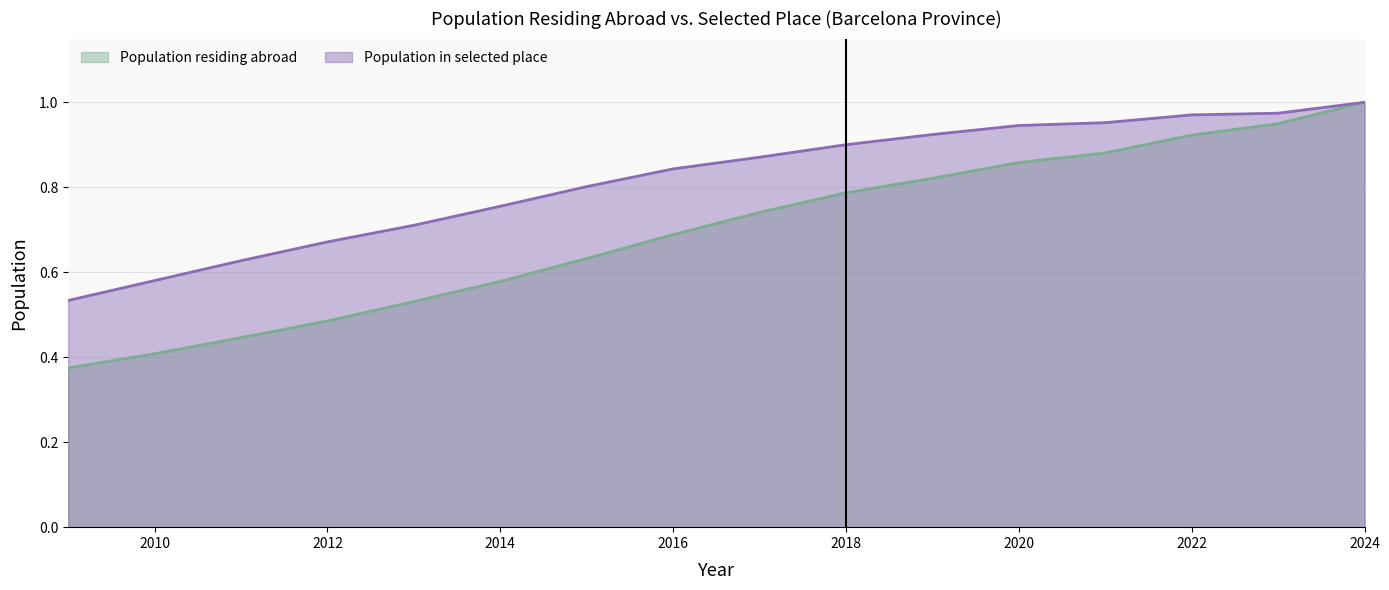

Between 2021 and 2017, which is larger?

2021